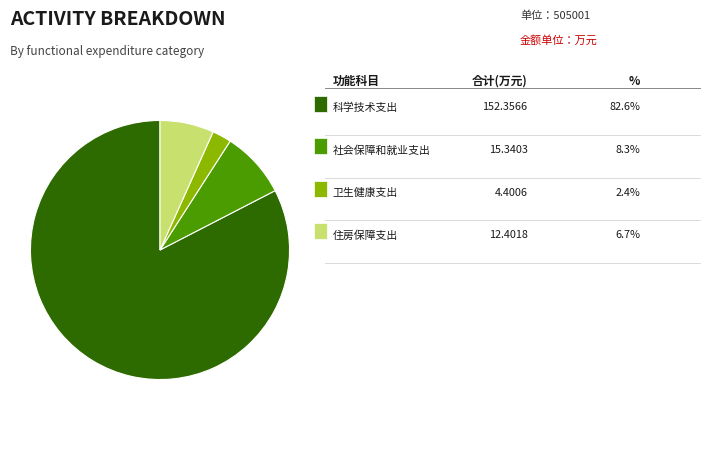

Does any single category account for the majority?

Yes